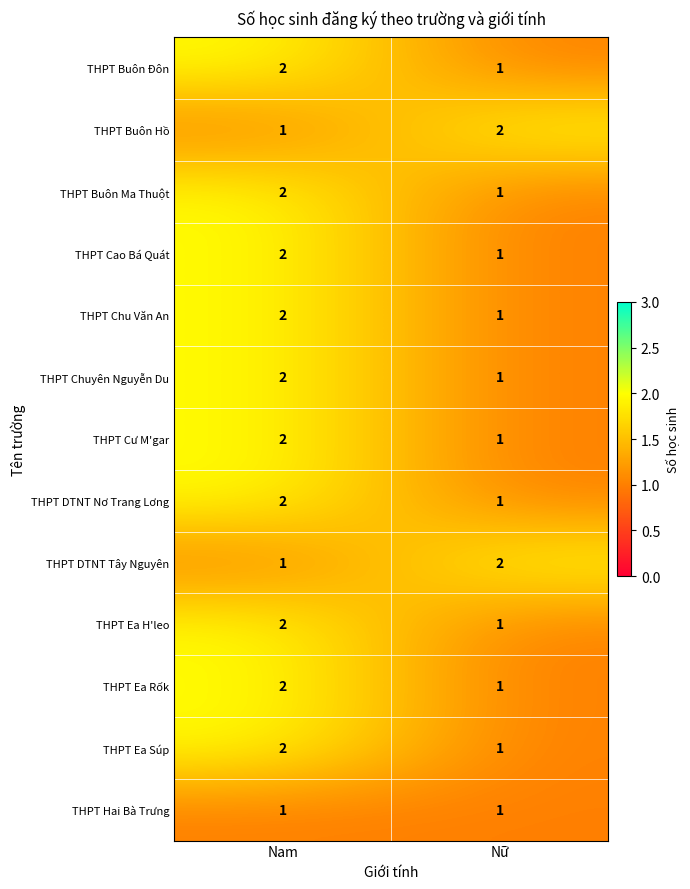

Which category has the highest value in the THPT Buôn Đôn series?

Nam